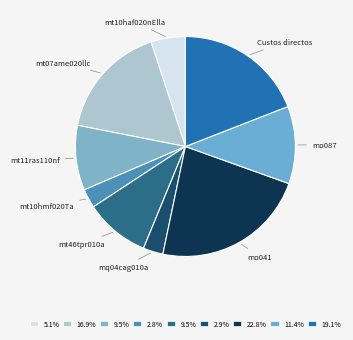

How many slices are in this pie chart?

9